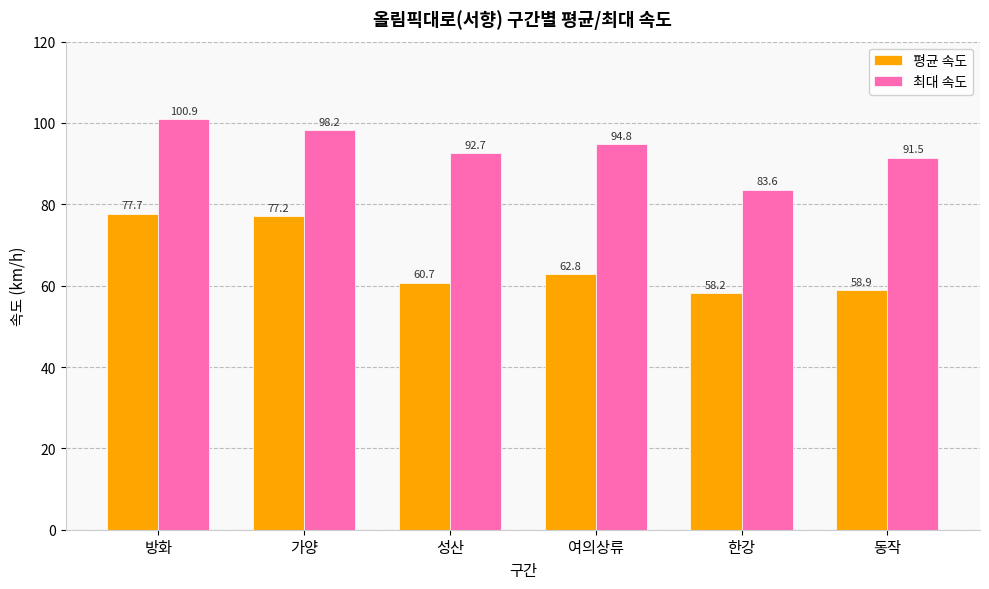

How many groups of bars are there?

6